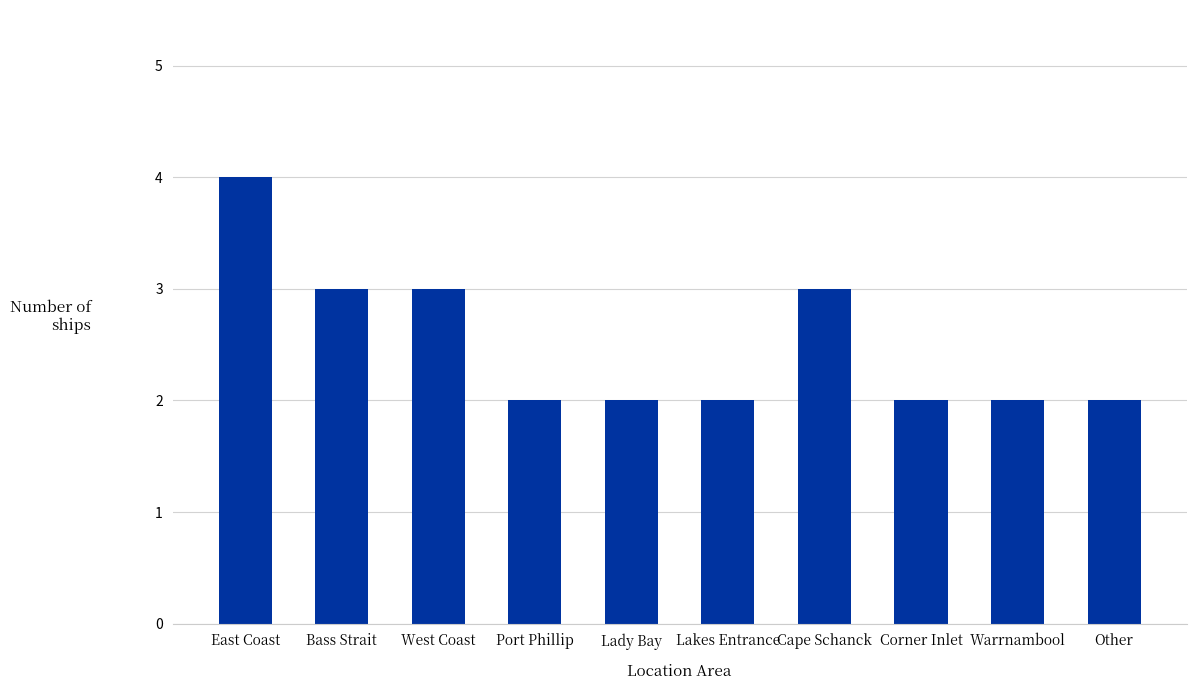

What is the sum of all values?

25